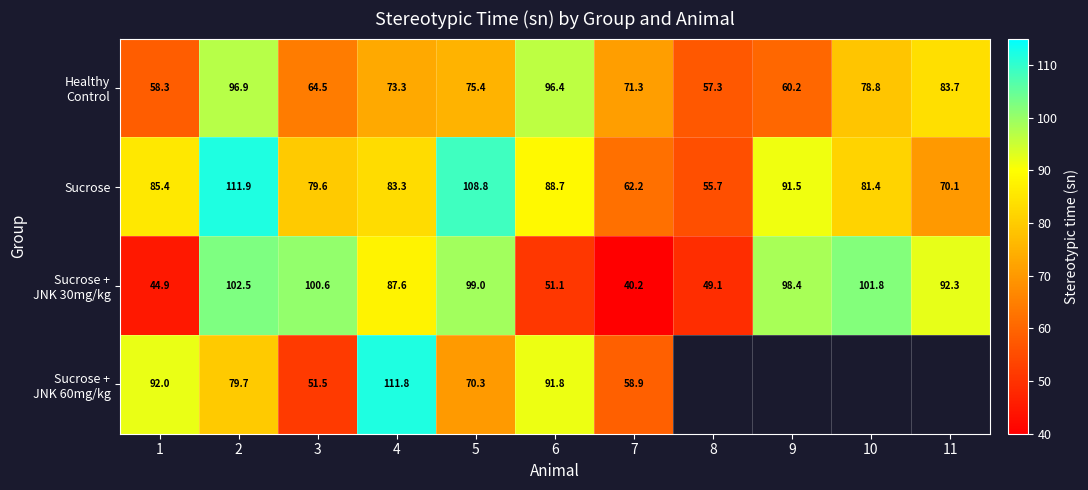

True or false: Healthy Control has a value of 96.9 at 2.

True